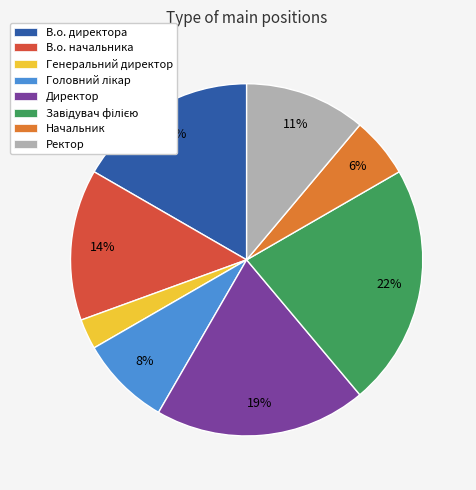

To the nearest percent, what portion does В.о. директора represent?

17%